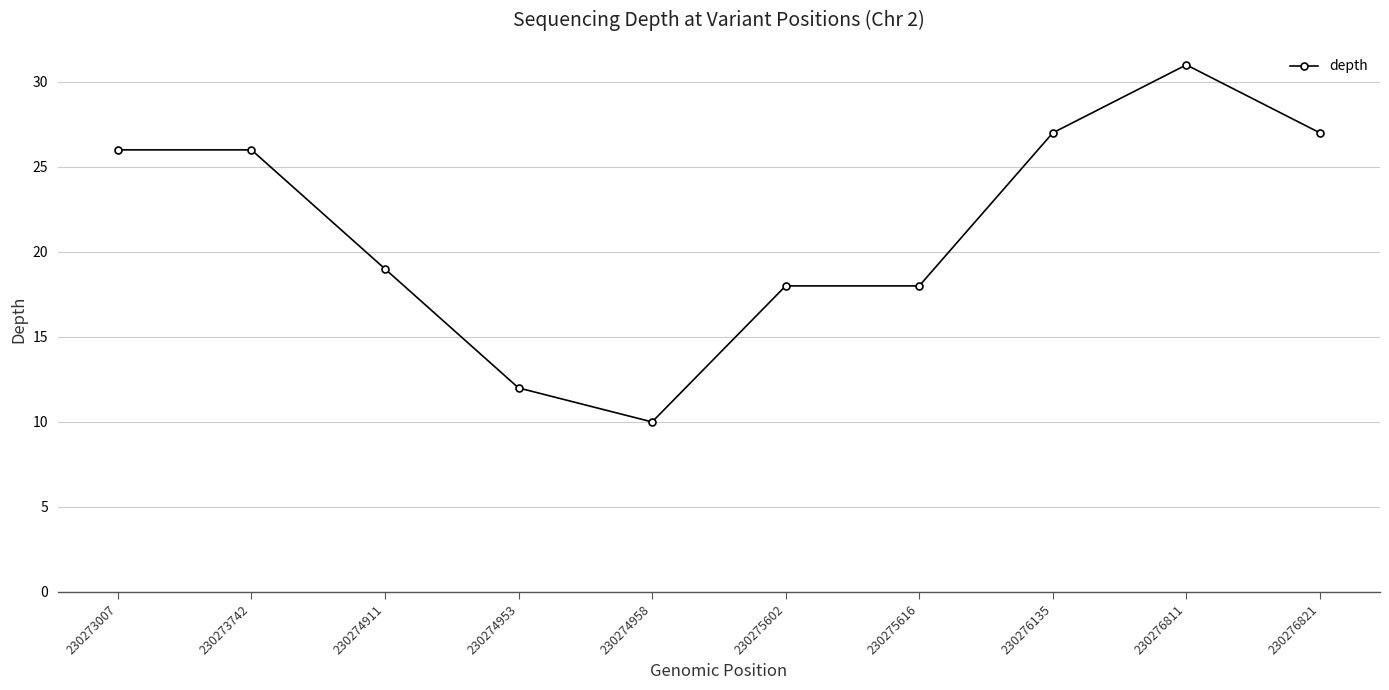

Between 230273742 and 230275602, which is larger?

230273742